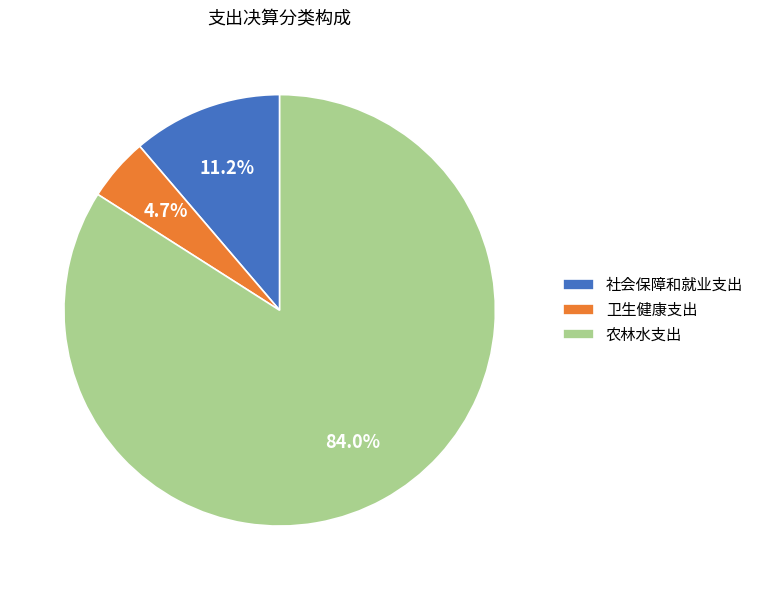

Count the number of slices in the pie.

3